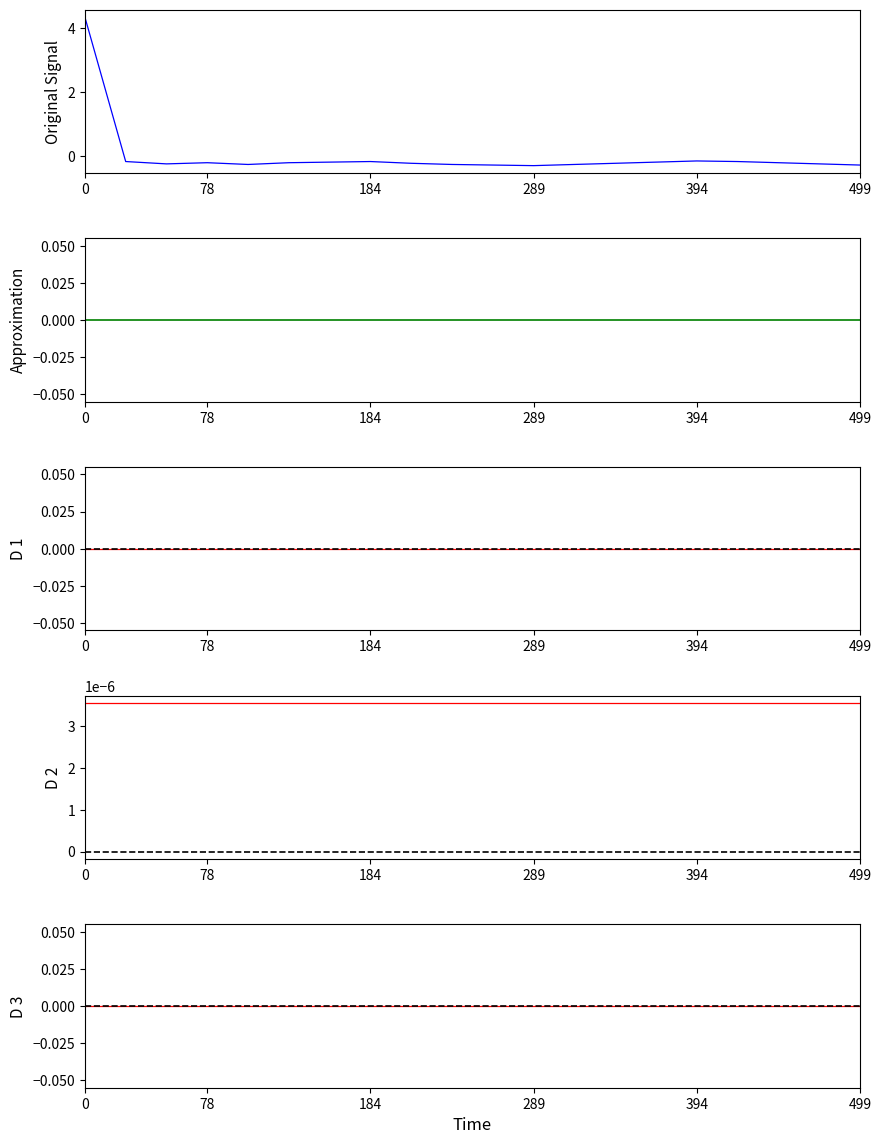

At how many categories does at least one series exceed 1?

1